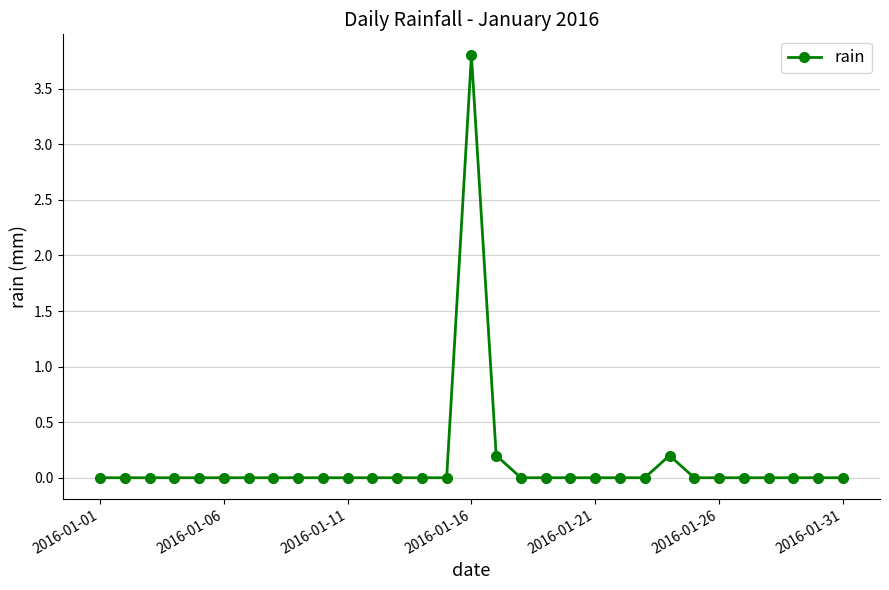

Reading left to right, extract all data points from this chart.

0.0	0.0	0.0	0.0	0.0	0.0	0.0	0.0	0.0	0.0	0.0	0.0	0.0	0.0	0.0	3.8	0.2	0.0	0.0	0.0	0.0	0.0	0.0	0.2	0.0	0.0	0.0	0.0	0.0	0.0	0.0